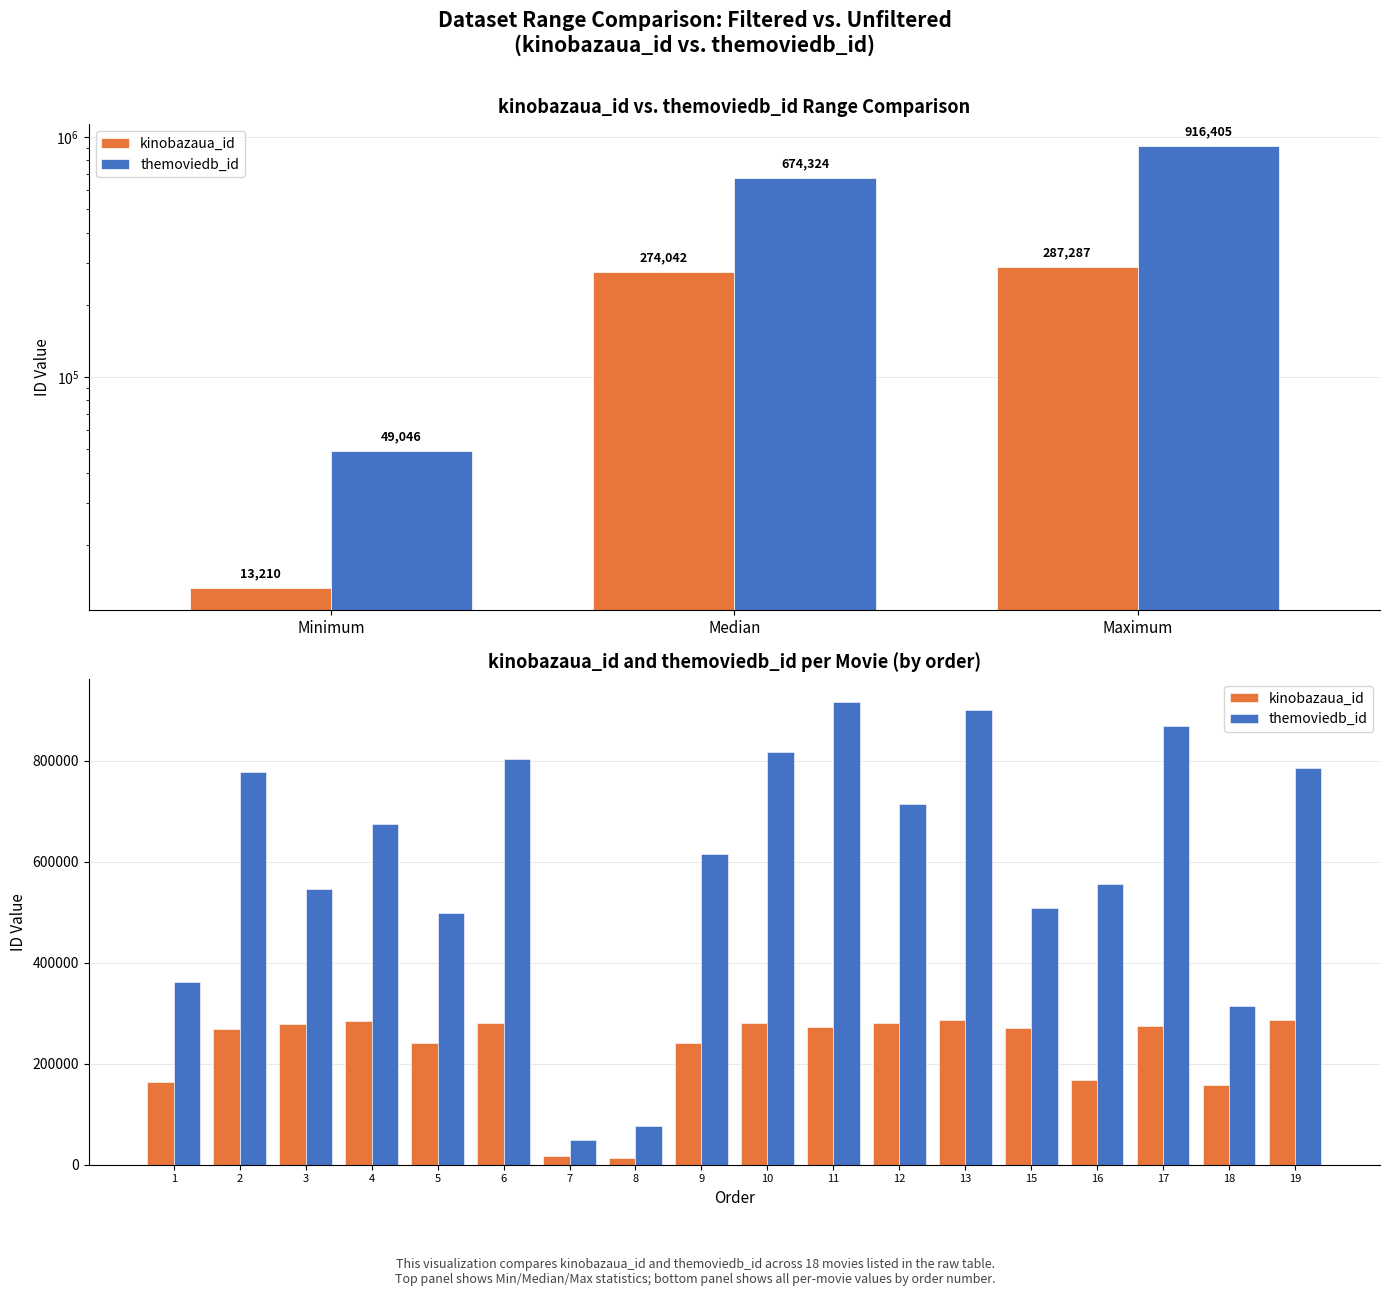

At how many categories does at least one series exceed 255830?

16